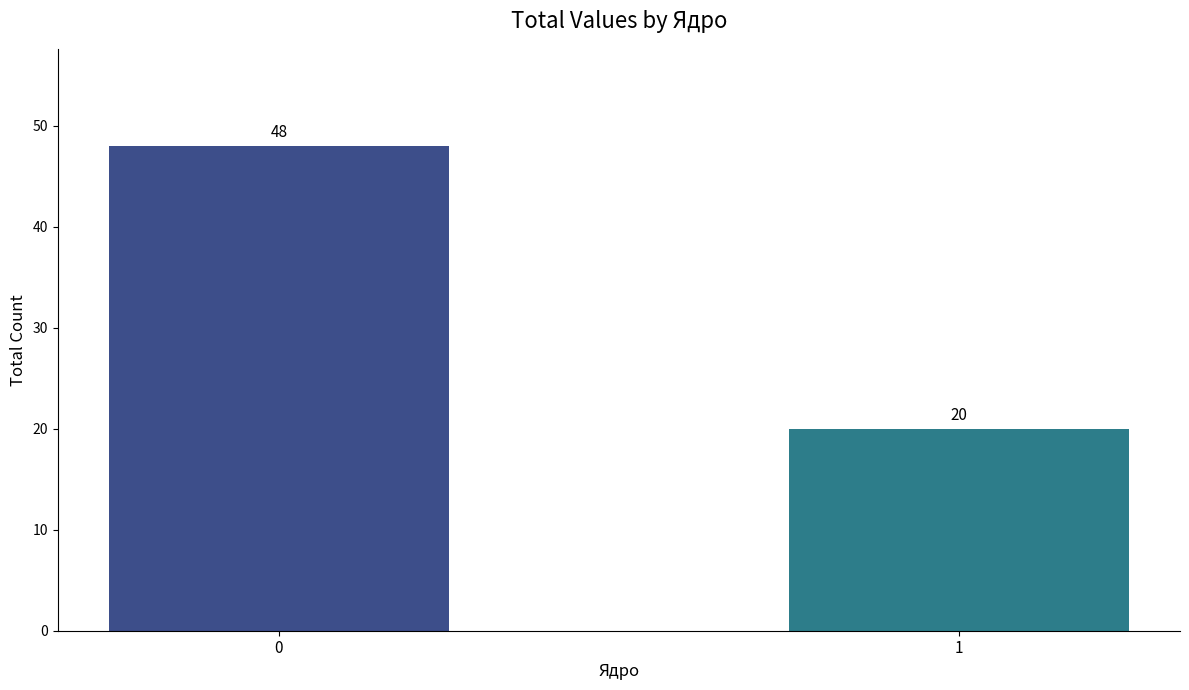

List the labels in order of value, largest first.

0, 1